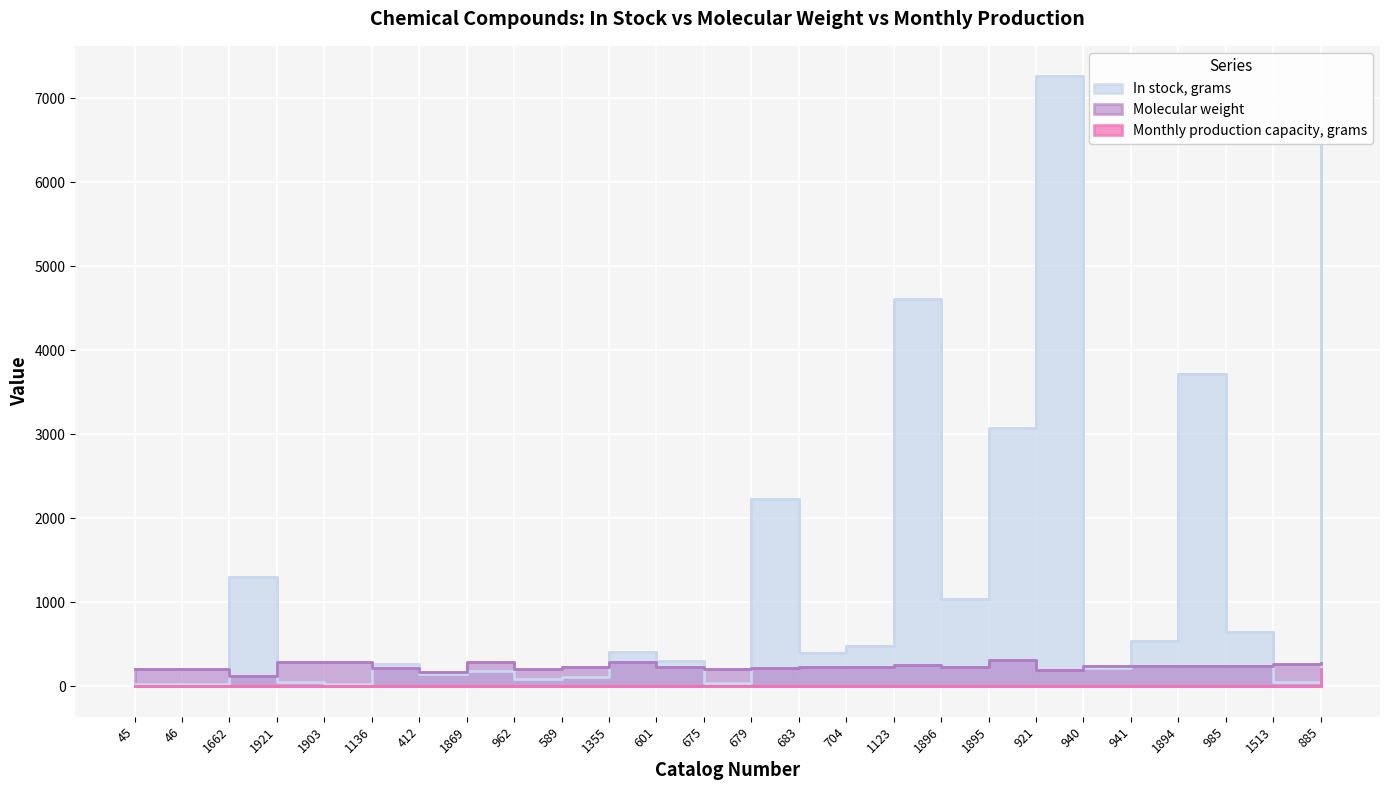

What are all the series names shown in the legend?

In stock, grams, Molecular weight, Monthly production capacity, grams